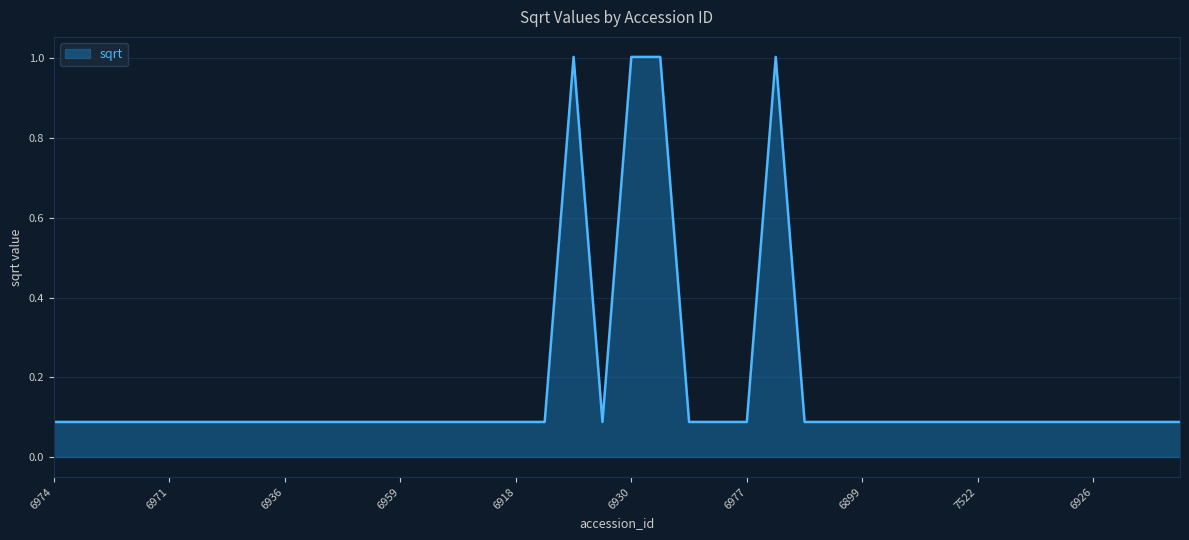

What is the greatest value displayed?

1.0